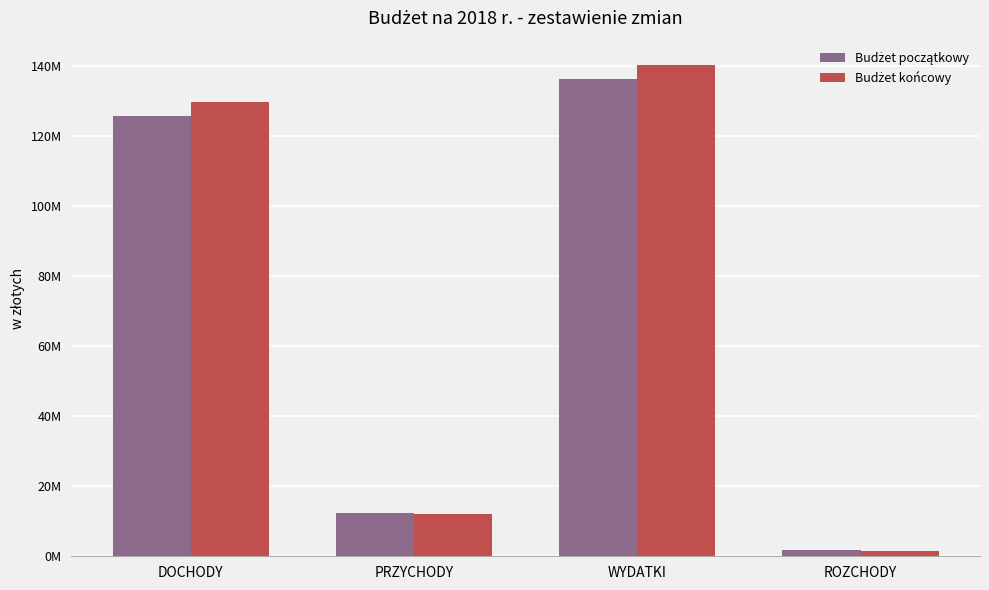

Rank the series by their maximum value, from lowest to highest.

Budżet początkowy, Budżet końcowy